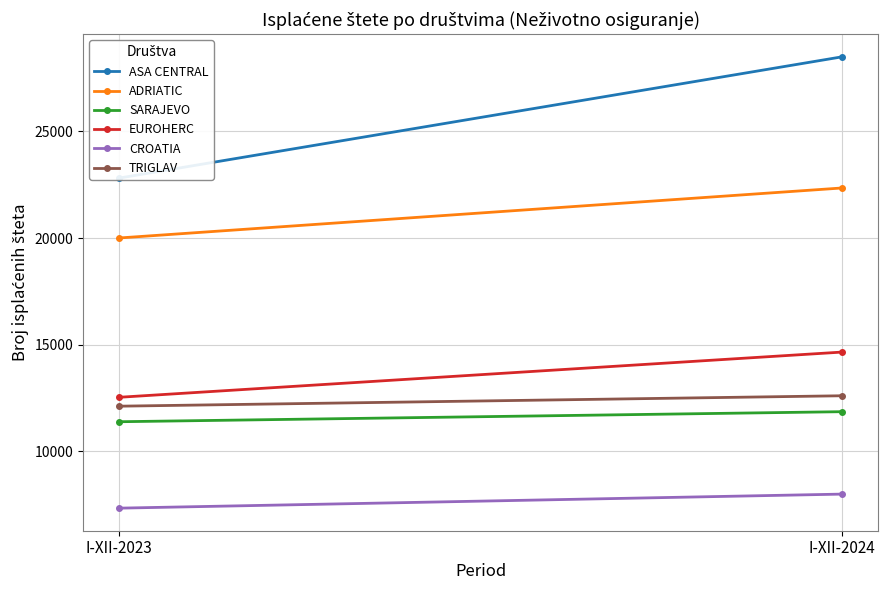

Rank the series at I-XII-2023 from highest to lowest value.

ASA CENTRAL, ADRIATIC, EUROHERC, TRIGLAV, SARAJEVO, CROATIA